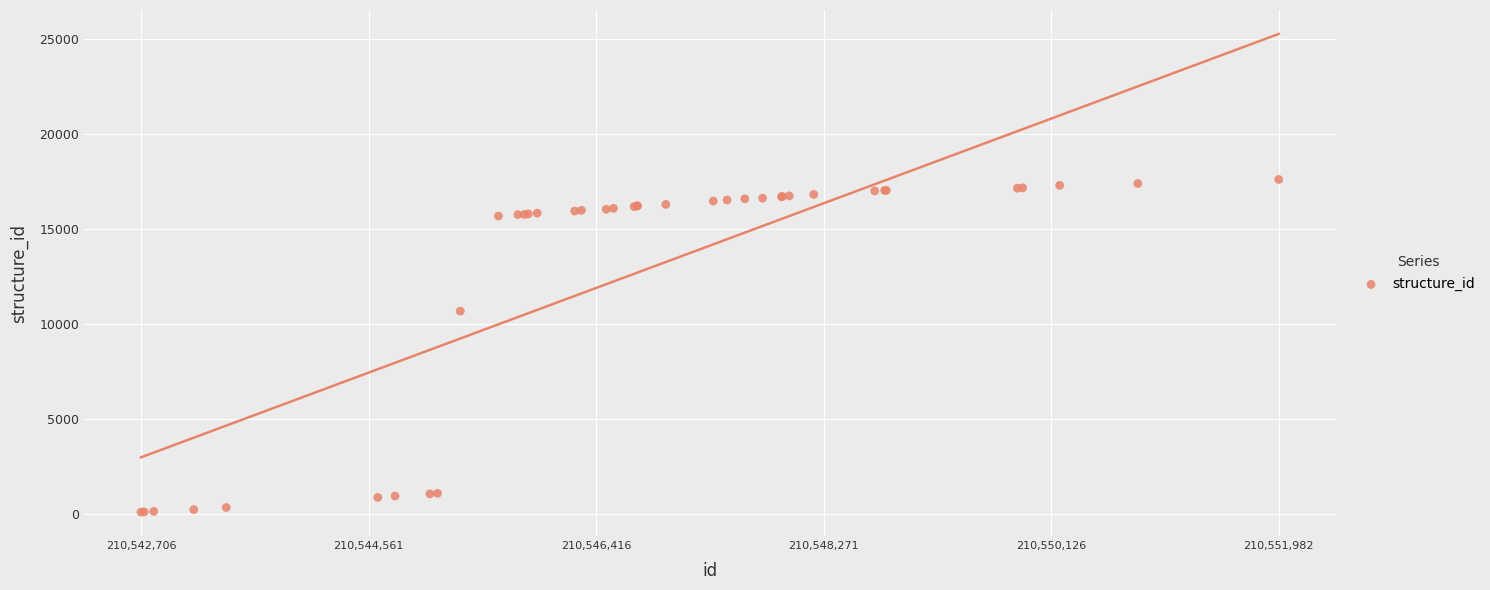

What Y value in the scatter plot is closest to 8847?

10674